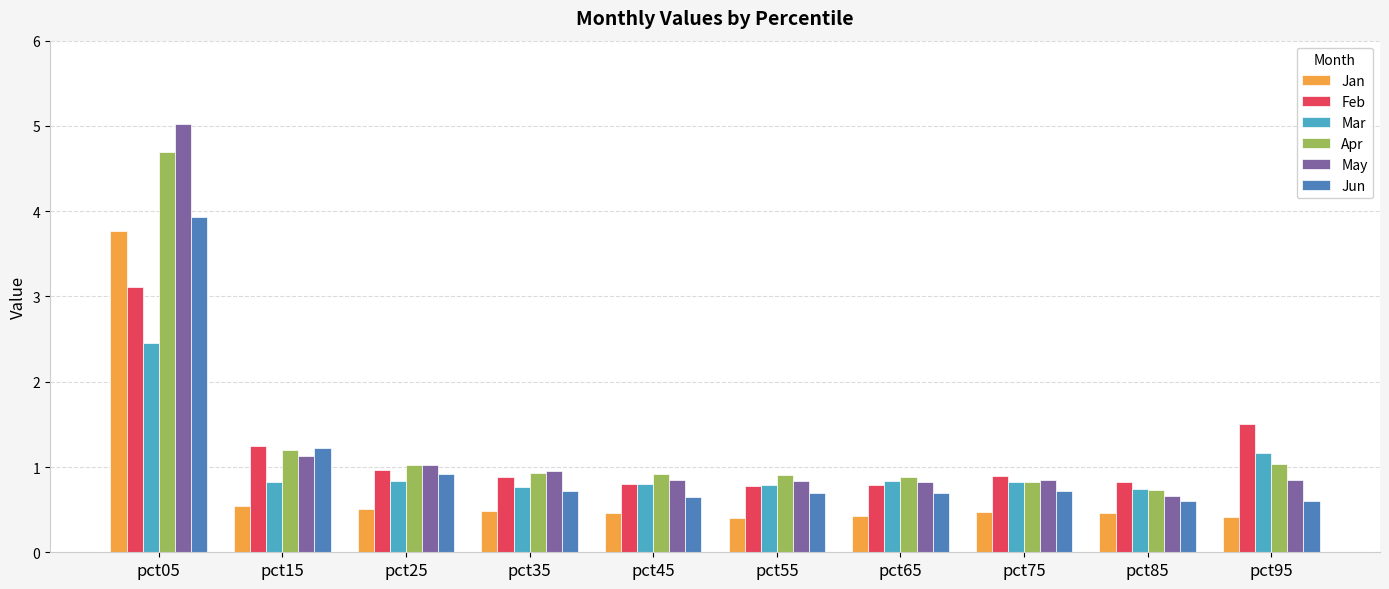

How many series are shown in this chart?

6